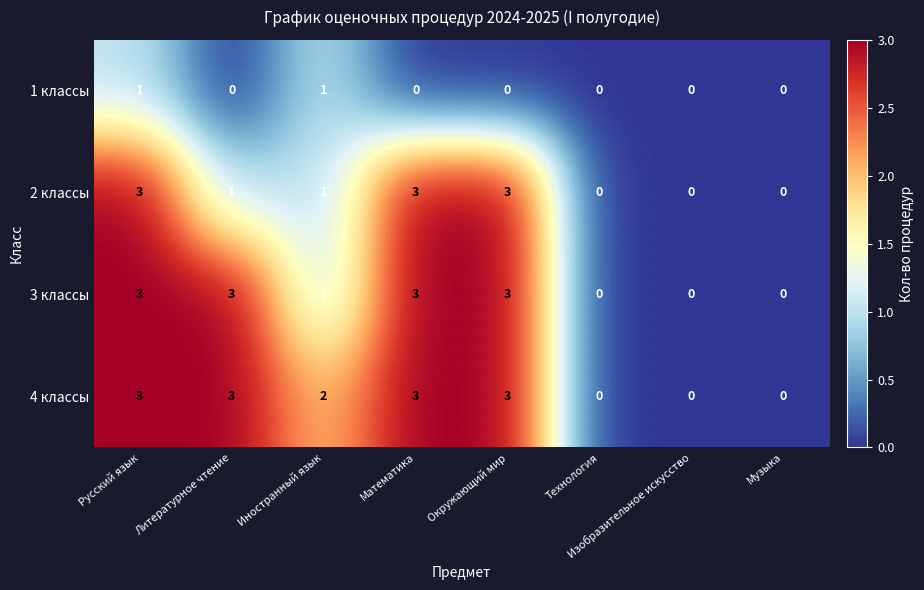

What is the highest value of the 4 классы series?

3